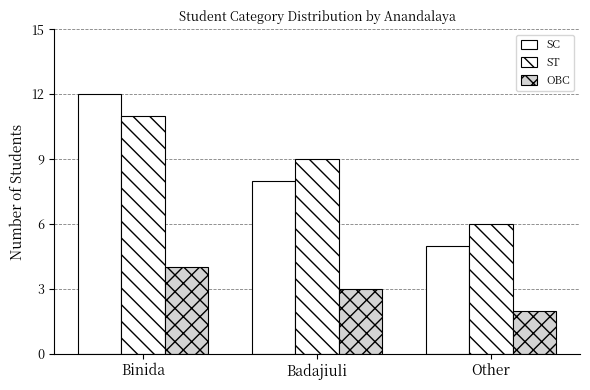

The ST series shows 9 at Badajiuli. True or false?

True